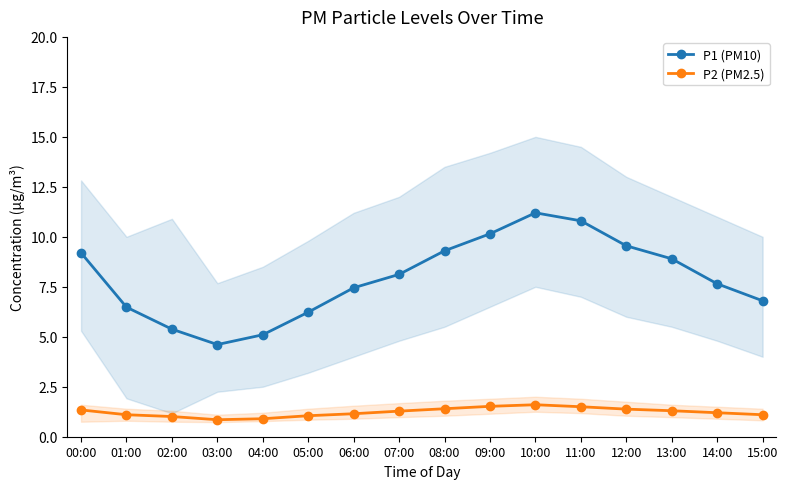

True or false: P2 (PM2.5) has more than 2 interior local peaks.

False